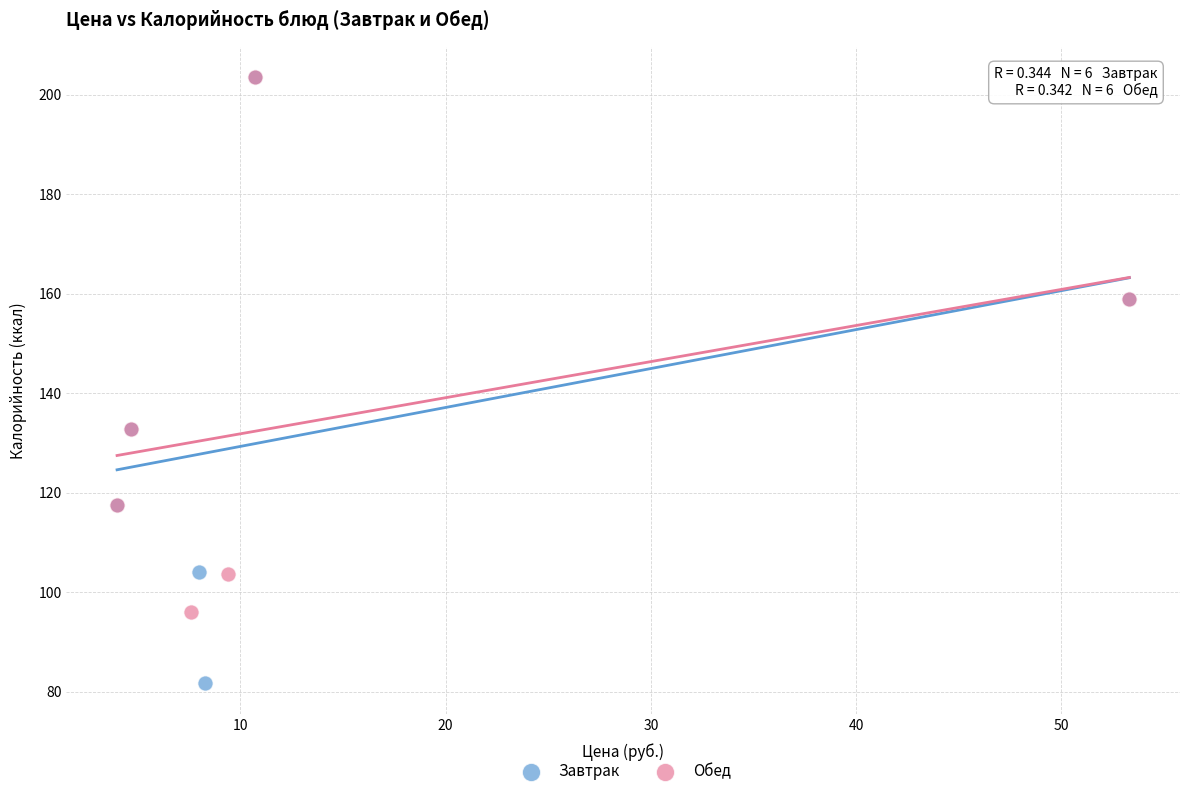

Which series has the largest Y range (max minus min)?

Завтрак